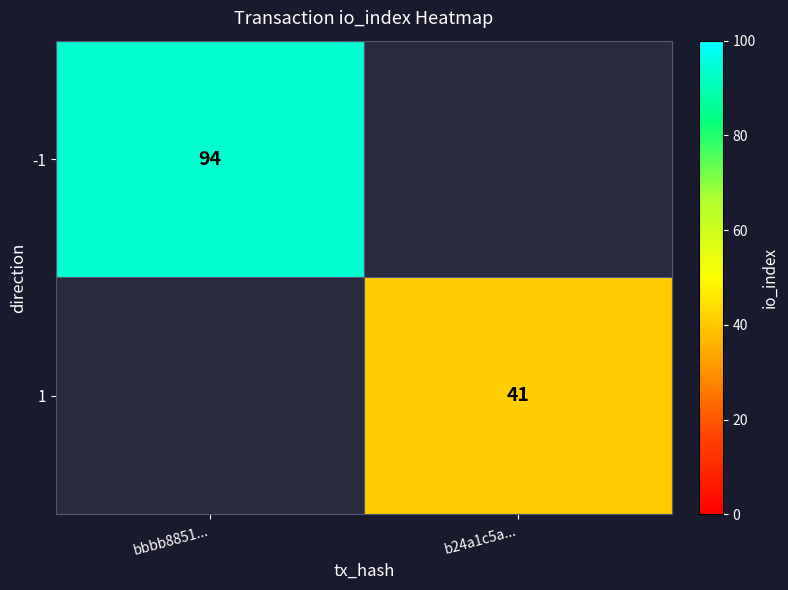

True or false: -1 has a value of 94 at bbbb8851....

True